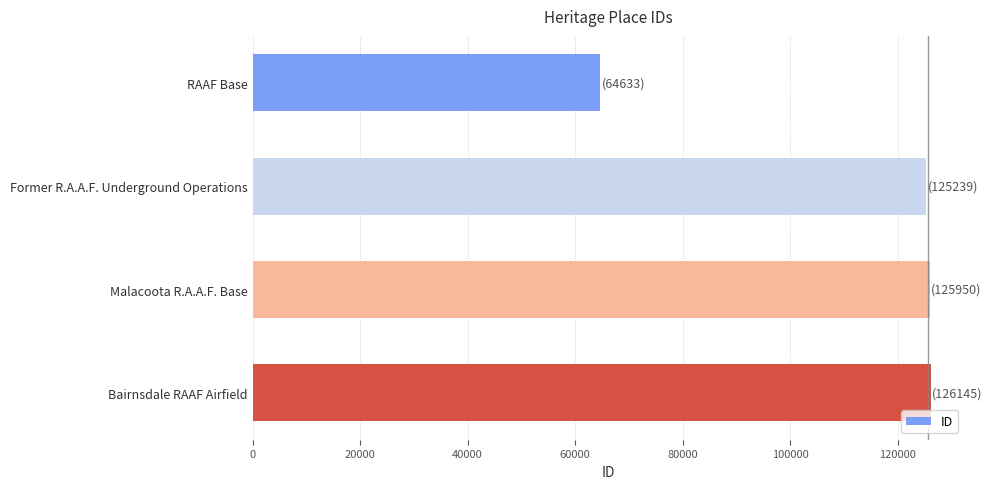

What is the ratio of the value at Former R.A.A.F. Underground Operations to the value at RAAF Base?

1.9